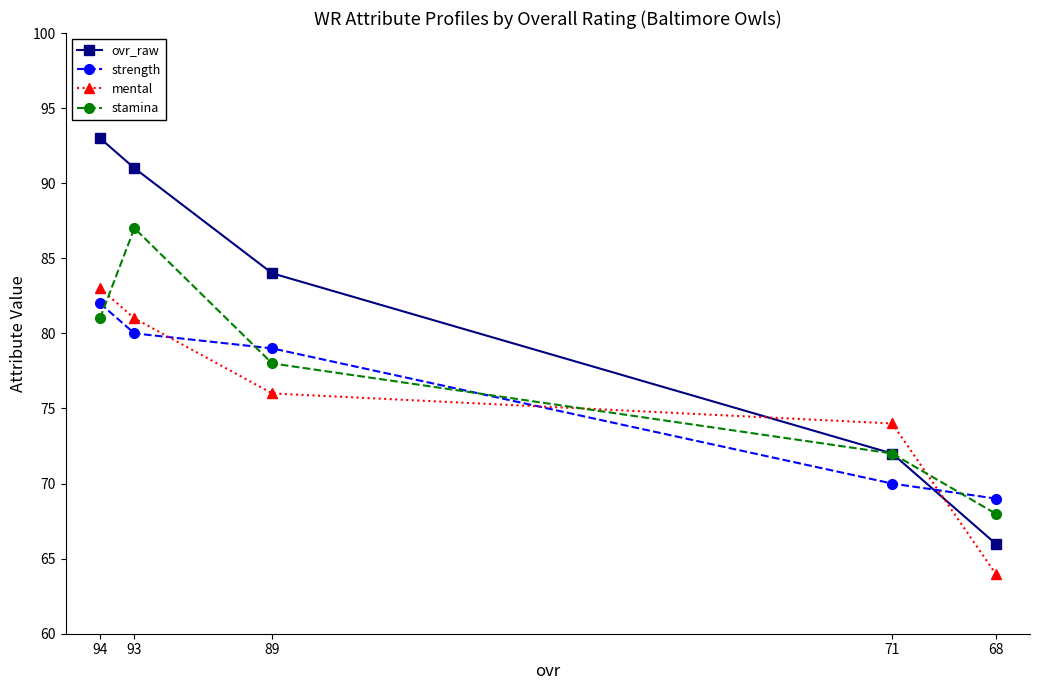

How many lines are shown in the chart?

4